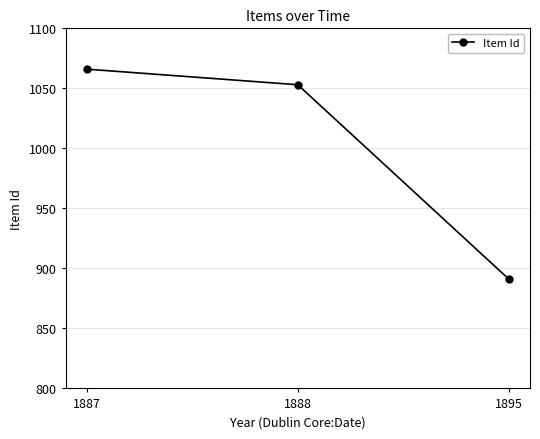

How many lines are shown in the chart?

1